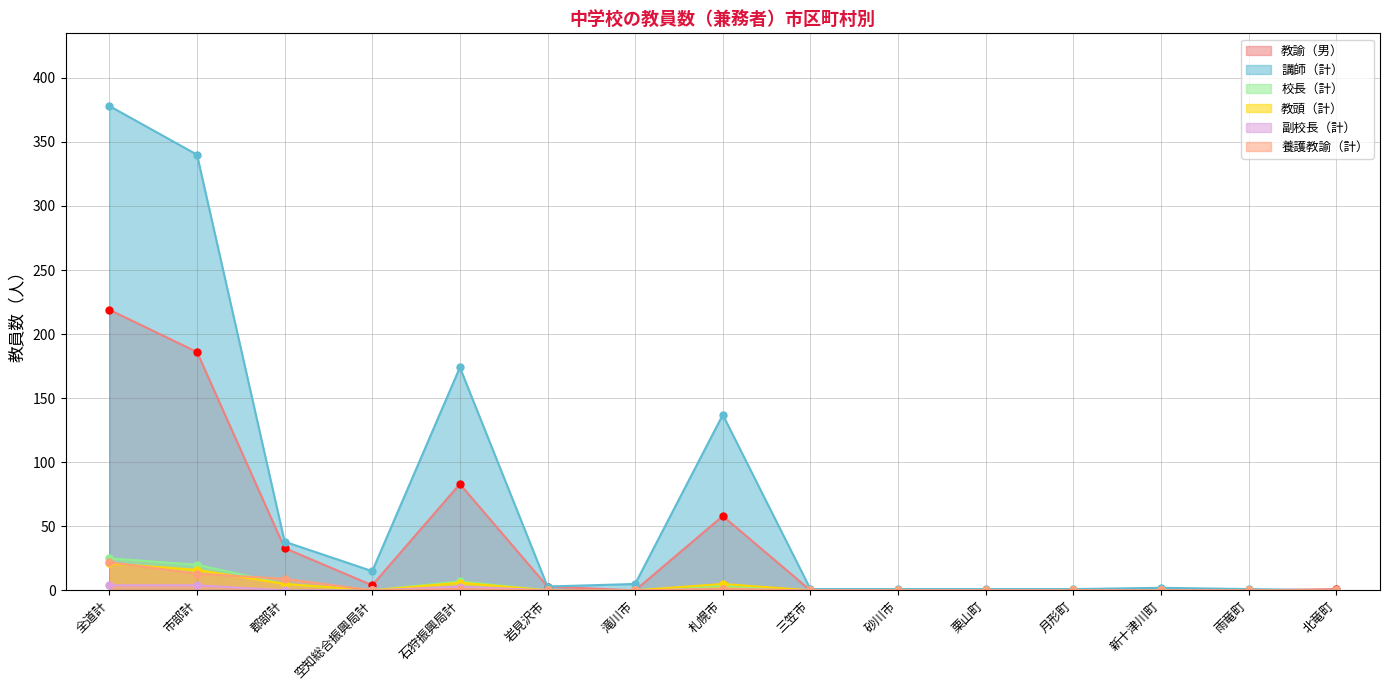

The 講師（計） series shows 174 at 石狩振興局計. True or false?

True